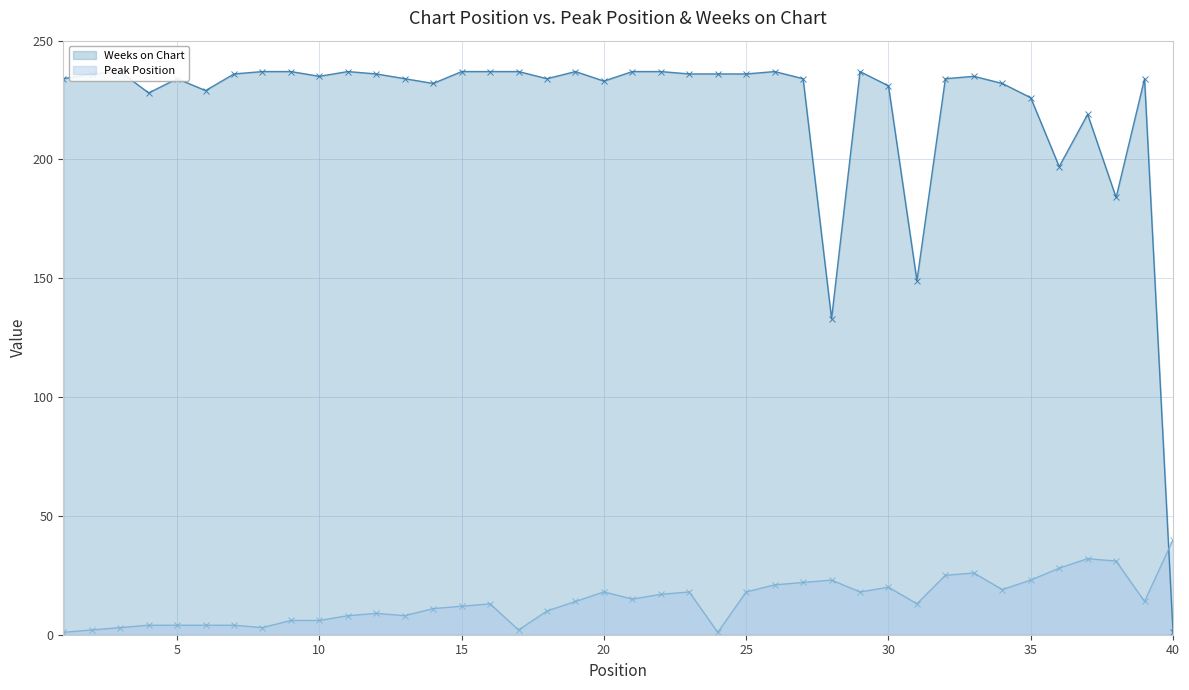

Rank the series at 21 from highest to lowest value.

Weeks on Chart, Peak Position